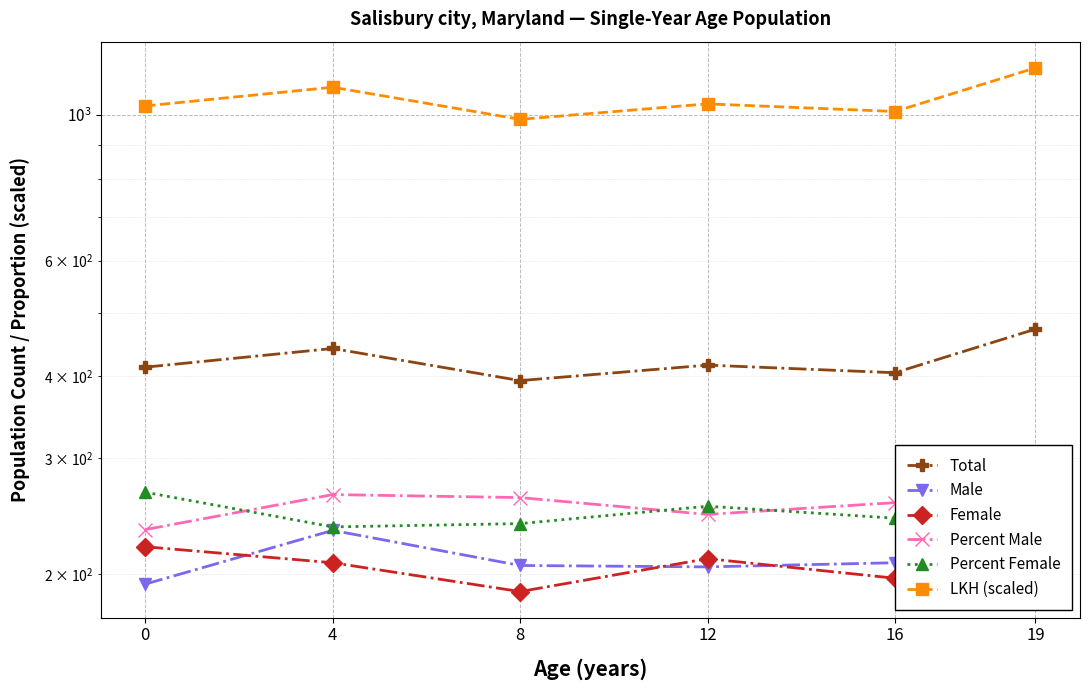

True or false: Total and Female intersect in this chart.

False